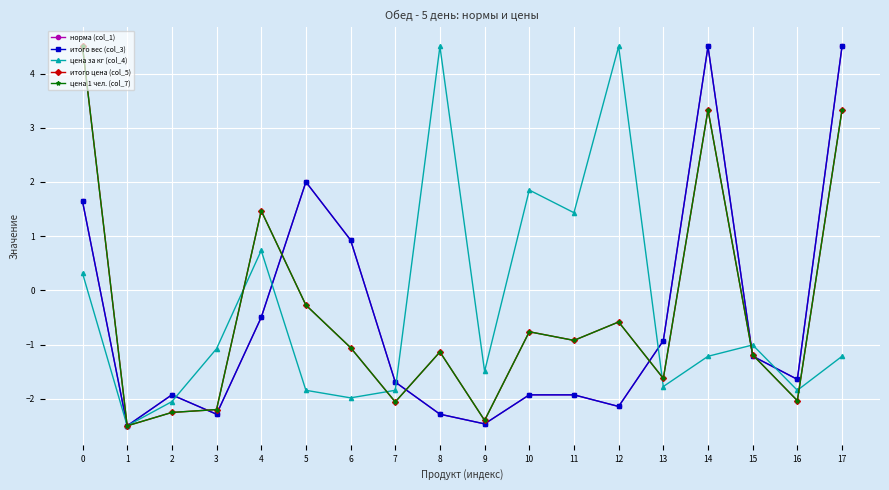

Is it true that цена за кг (col_4) equals 1.2 at 4?

False